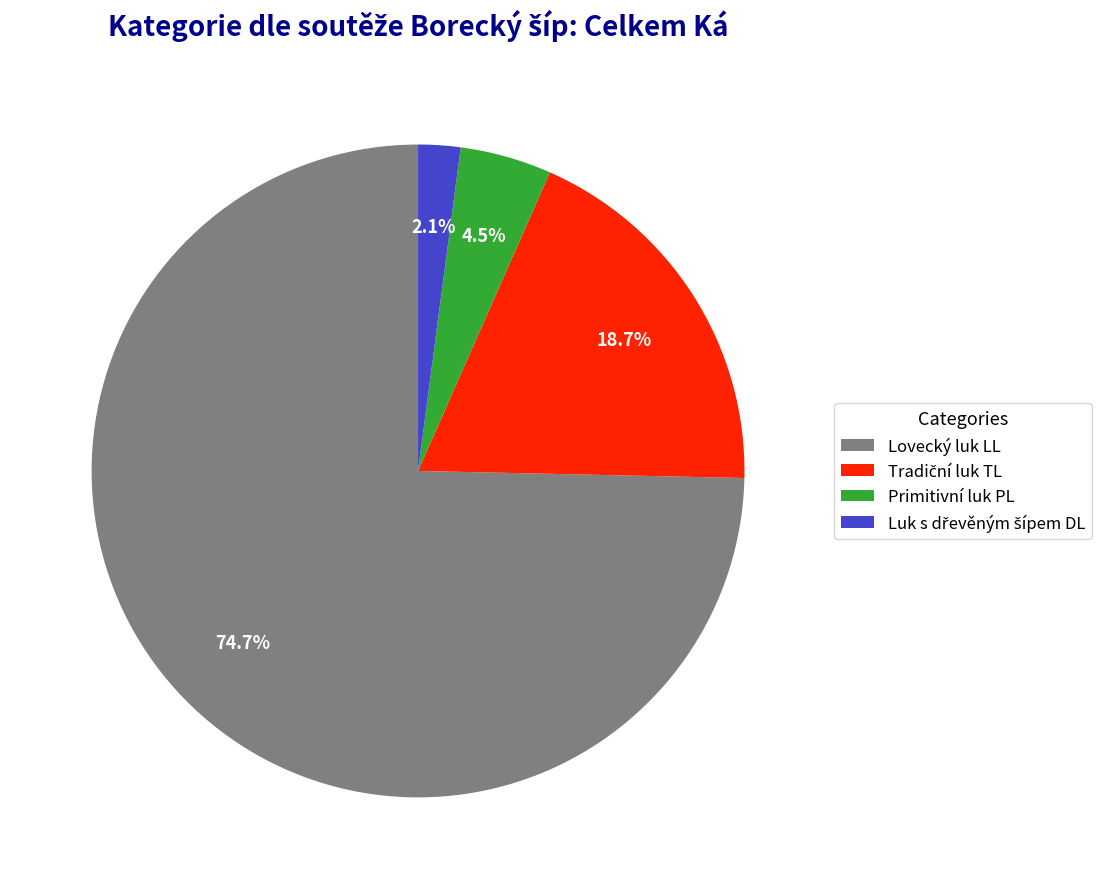

To the nearest percent, what is the average slice percentage?

25%